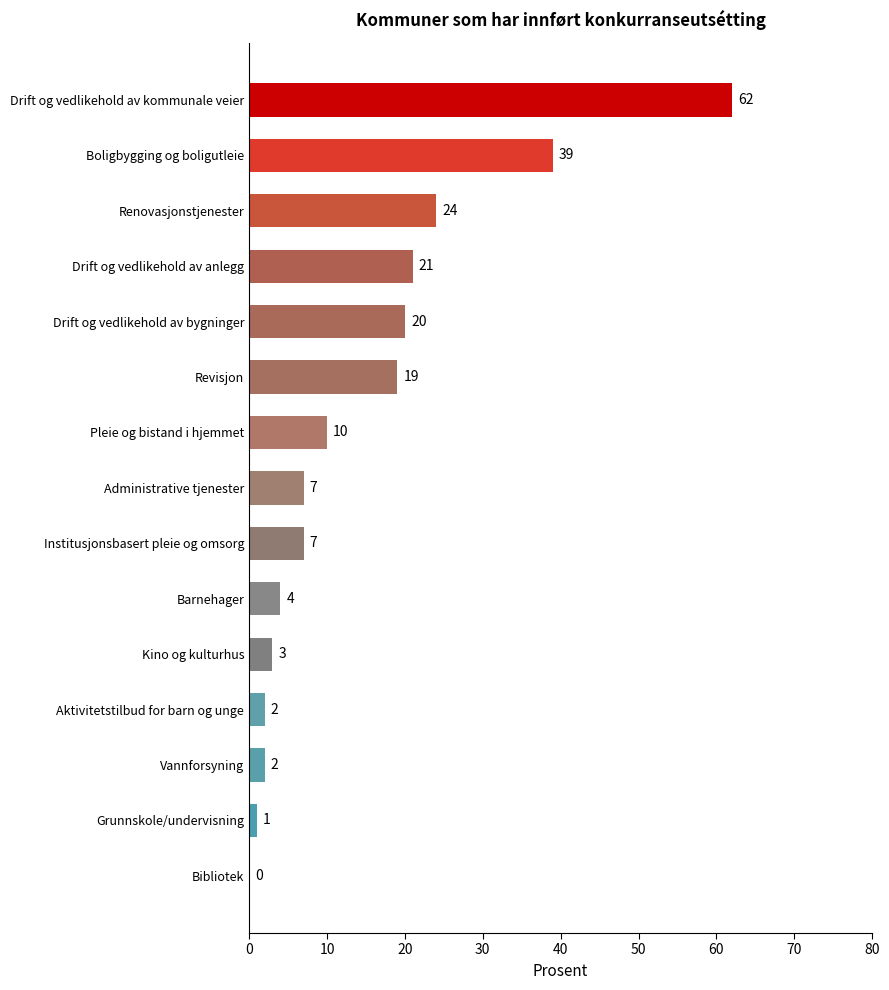

Reading bottom to top, transcribe all the data shown in this chart.

Bibliotek=0	Grunnskole/undervisning=1	Vannforsyning=2	Aktivitetstilbud for barn og unge=2	Kino og kulturhus=3	Barnehager=4	Institusjonsbasert pleie og omsorg=7	Administrative tjenester=7	Pleie og bistand i hjemmet=10	Revisjon=19	Drift og vedlikehold av bygninger=20	Drift og vedlikehold av anlegg=21	Renovasjonstjenester=24	Boligbygging og boligutleie=39	Drift og vedlikehold av kommunale veier=62